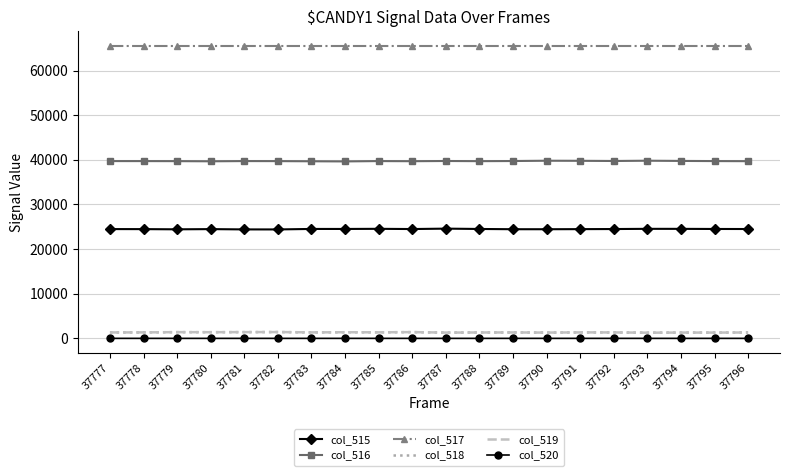

True or false: col_515 has a value of 6442 at 37791.

False